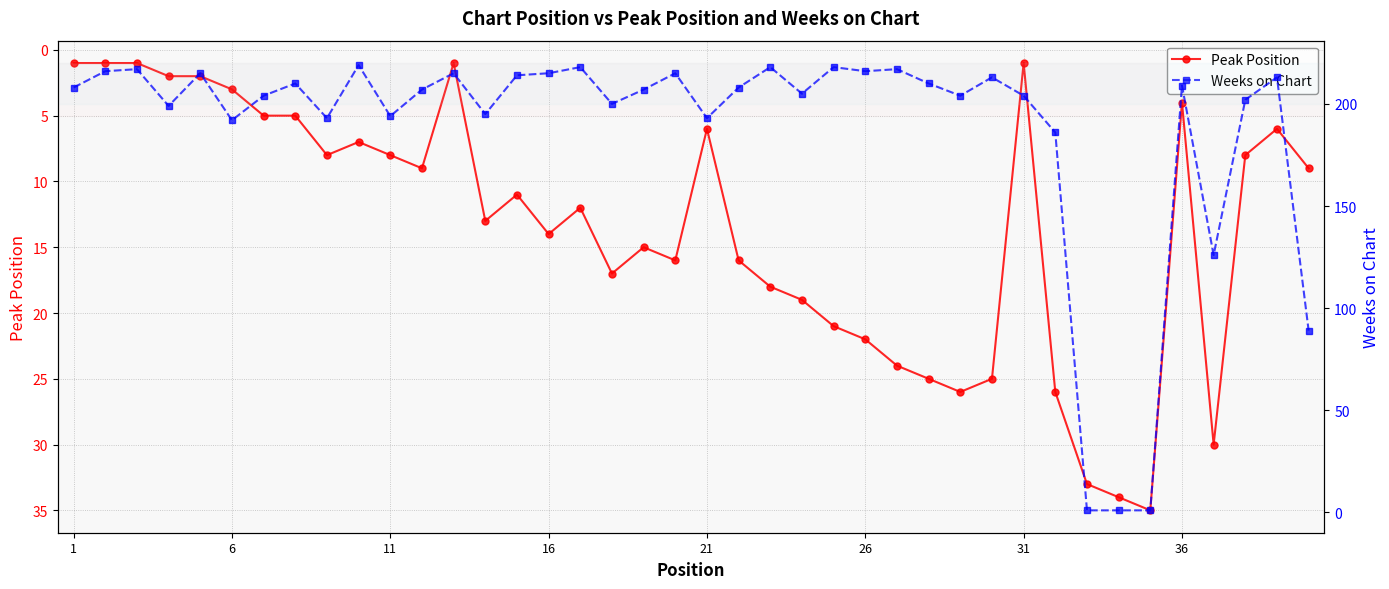

At 11, list the series in order from smallest to largest.

Peak Position, Weeks on Chart